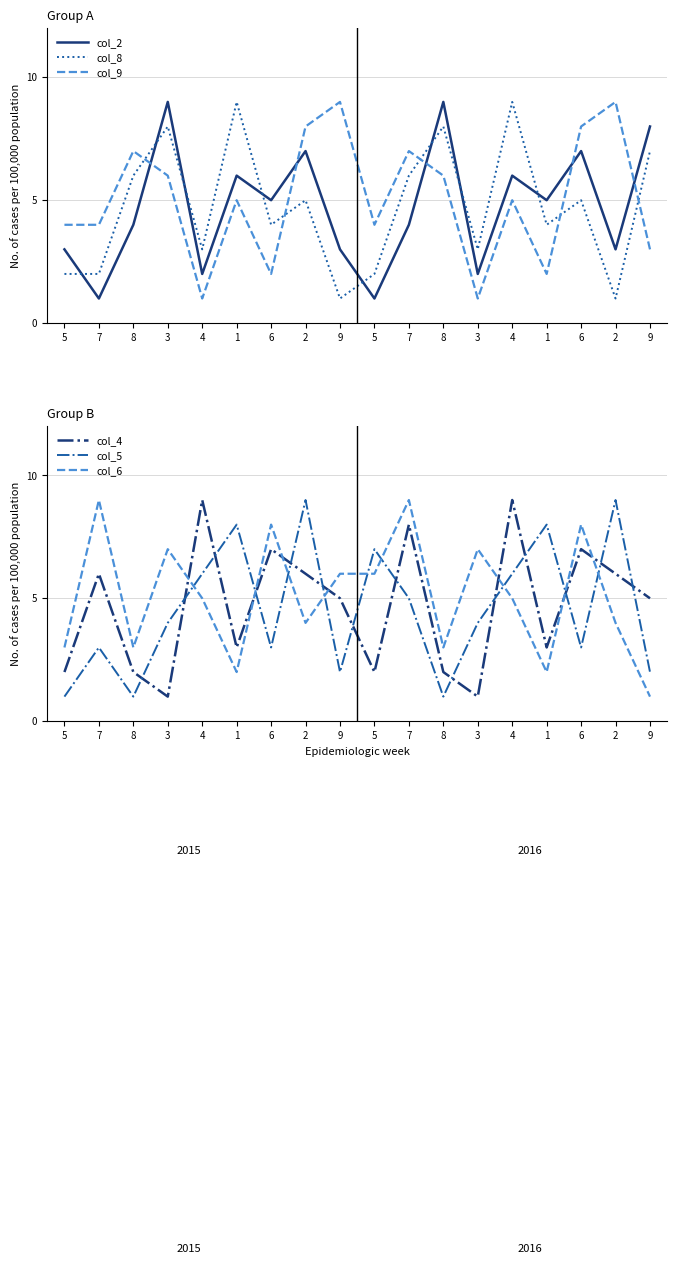

How many categories are shown in the chart?

18